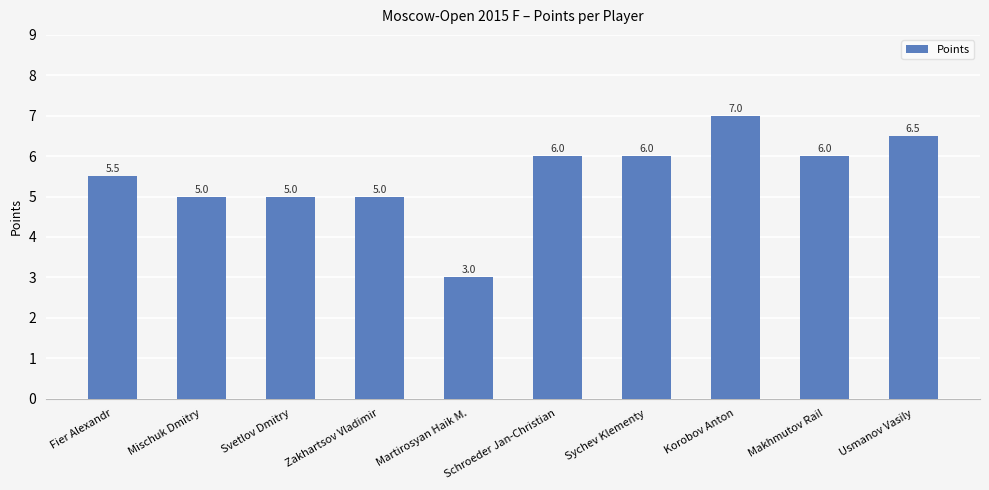

What is the smallest value displayed?

3.0